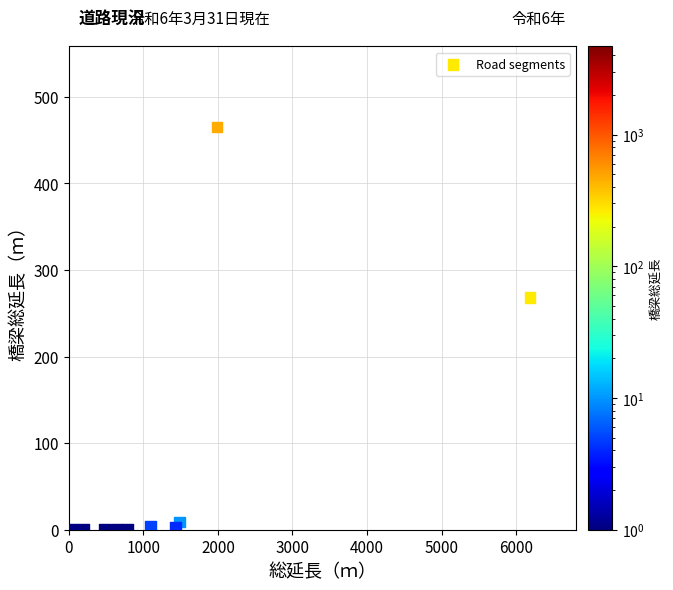

What is the range of Y values (max minus min)?

465